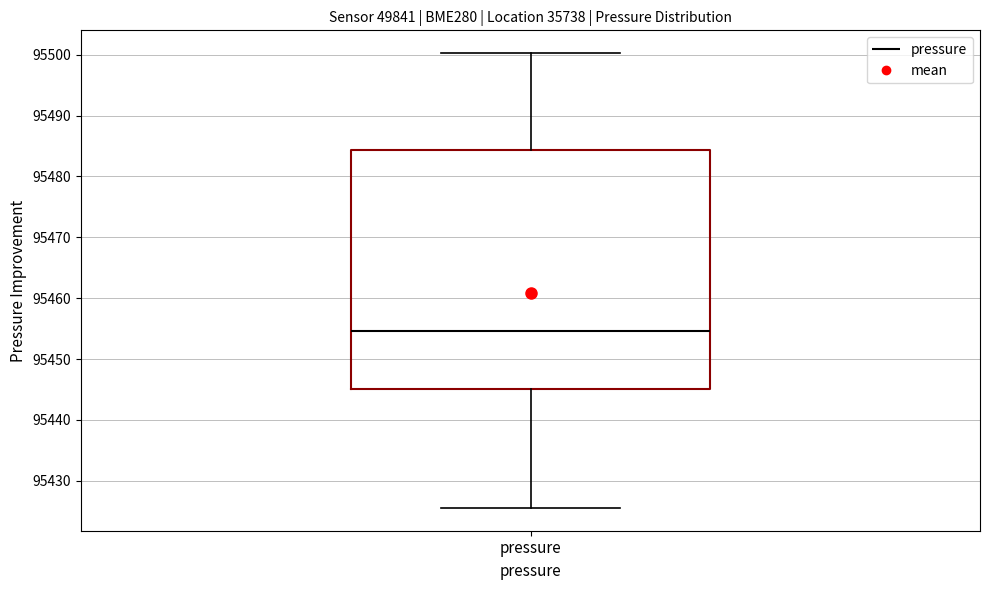

Transcribe this box plot: give where the median line is, the range the box spans, and where the two whiskers end, as read against the y-axis. The values are not printed on the chart, so give them approximately, as read against the axis.

median 95455, box 95445 to 95484, whiskers 95426 to 95500